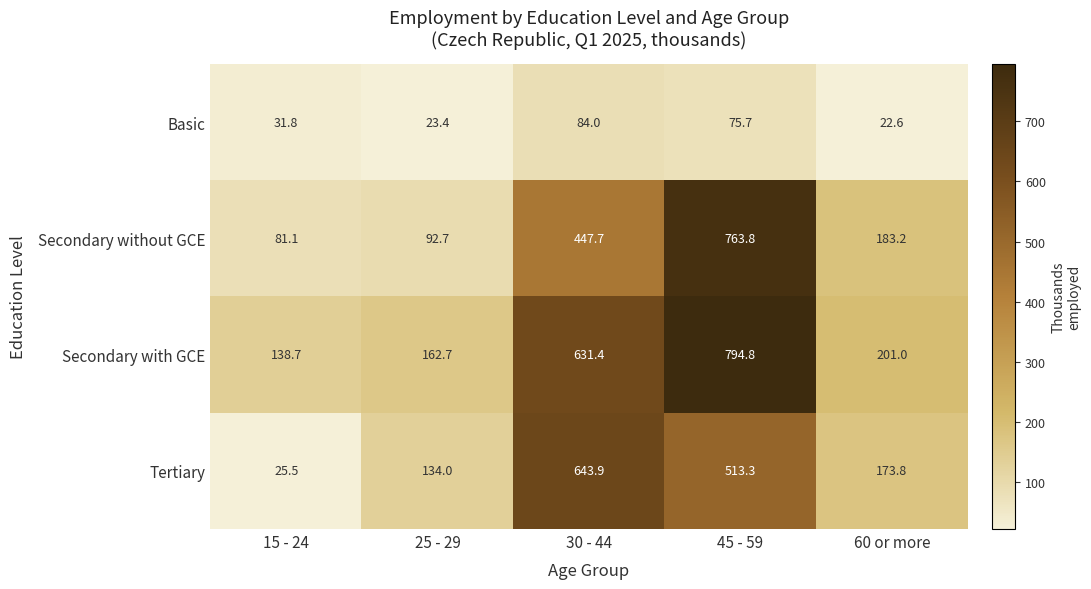

Which category has the lowest value across all series?

60 or more